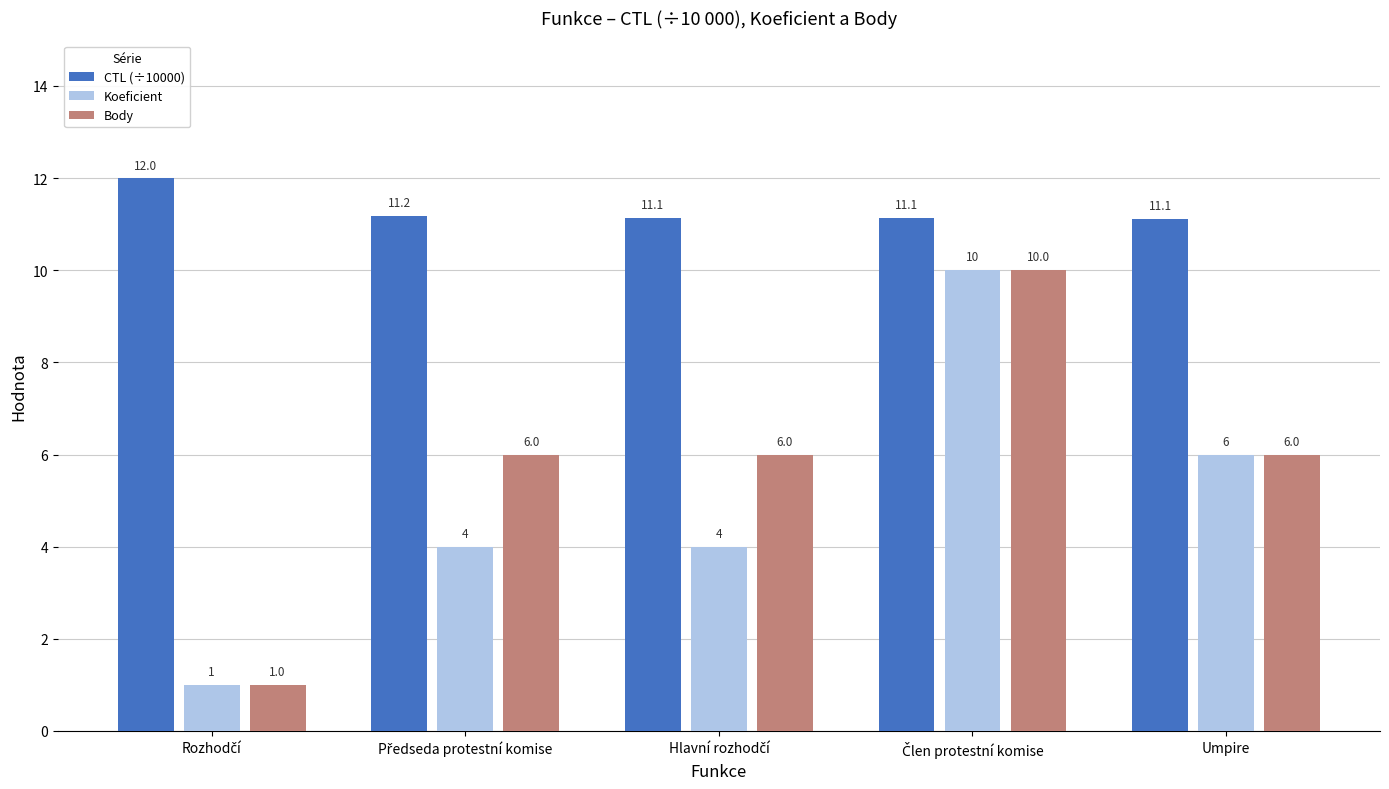

What is the highest value of the CTL (÷10000) series?

12.0